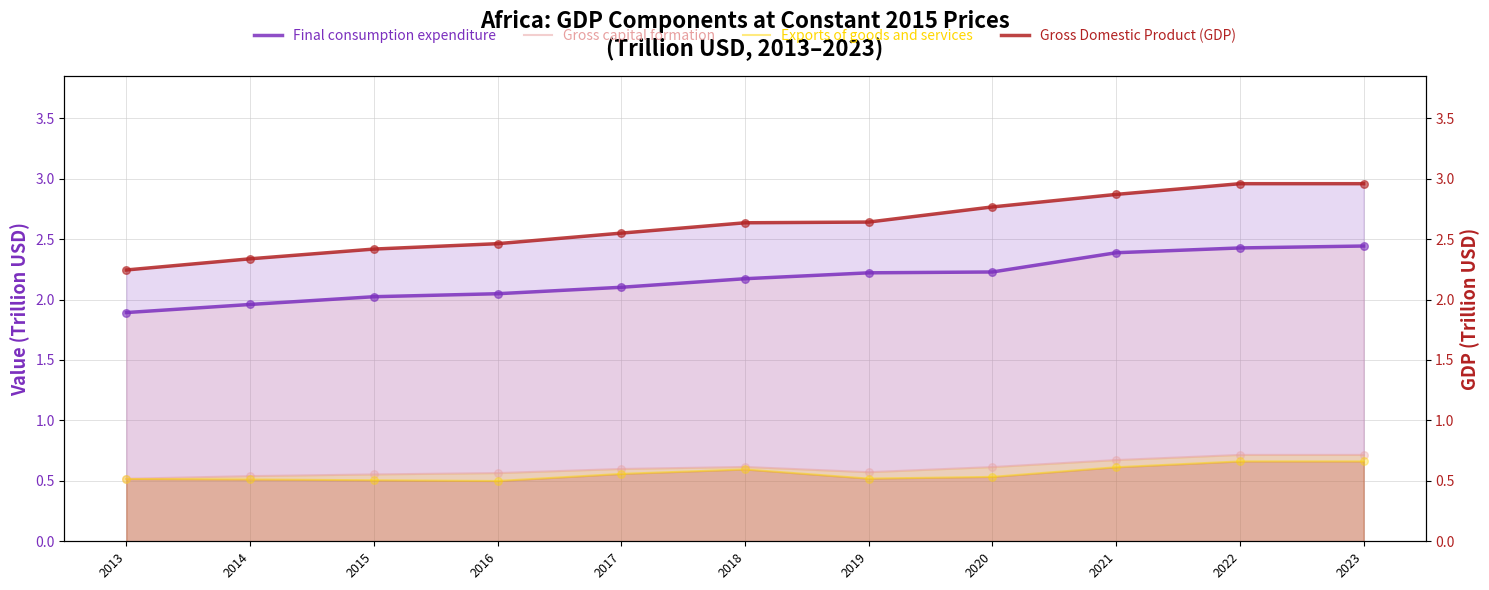

At how many categories does at least one series exceed 2?

11